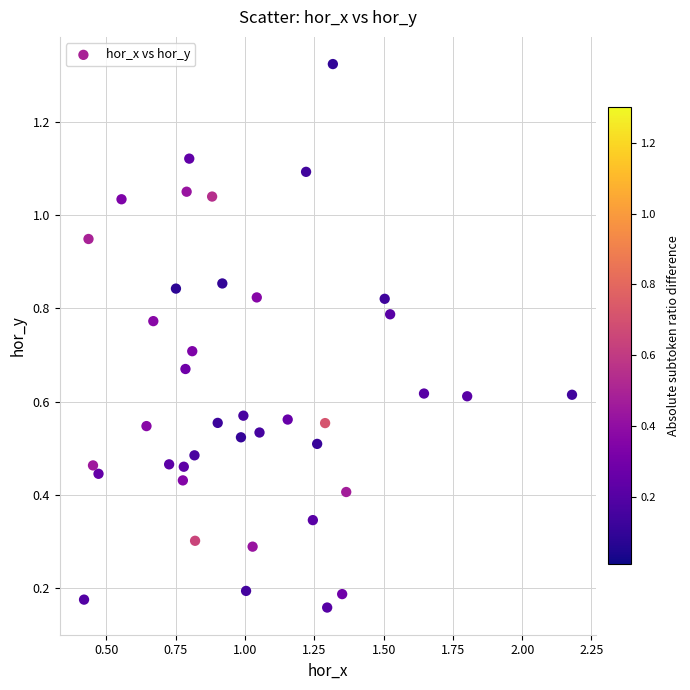

What is the range of Y values (max minus min)?

1.2